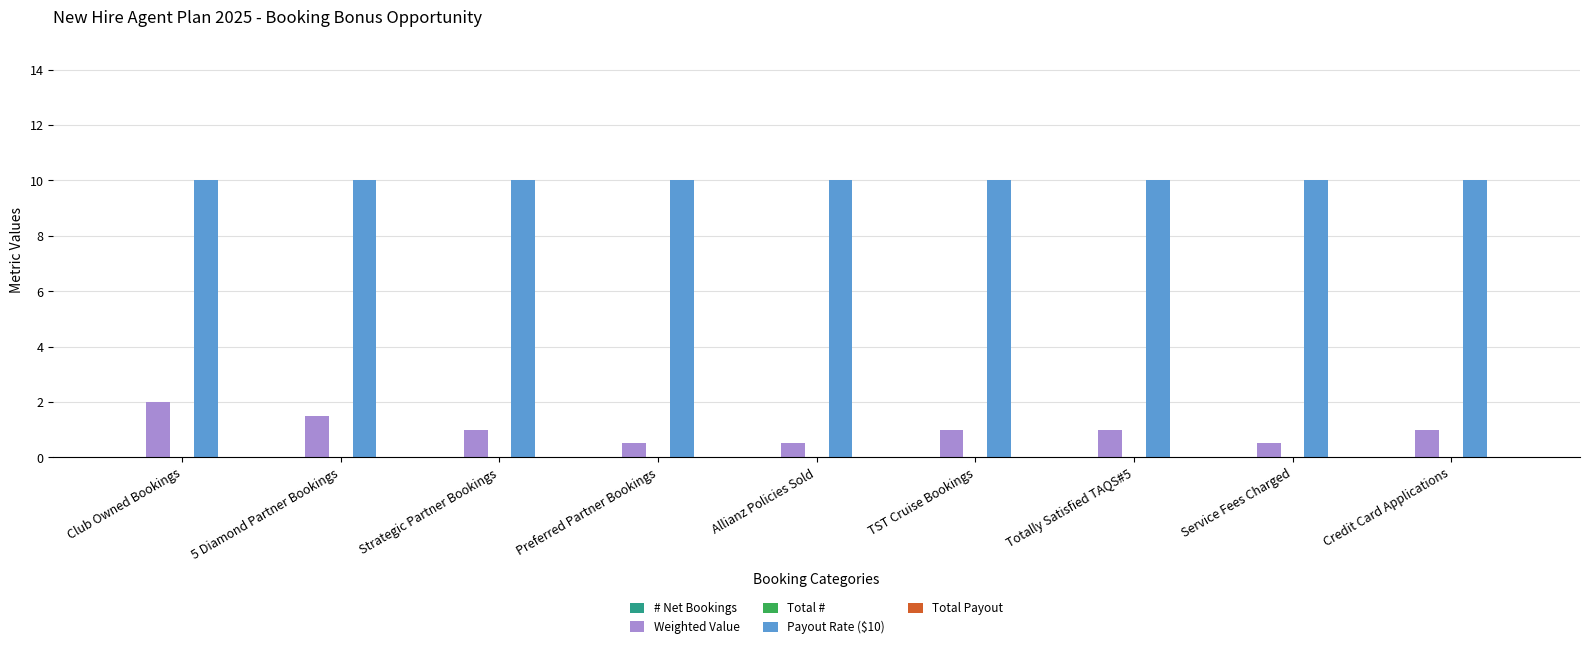

Reading left to right, extract all data points from this chart.

Weighted Value: Club Owned Bookings=2.0	5 Diamond Partner Bookings=1.5	Strategic Partner Bookings=1.0	Preferred Partner Bookings=0.5	Allianz Policies Sold=0.5	TST Cruise Bookings=1.0	Totally Satisfied TAQS#5=1.0	Service Fees Charged=0.5	Credit Card Applications=1.0
Payout Rate ($10): Club Owned Bookings=10.0	5 Diamond Partner Bookings=10.0	Strategic Partner Bookings=10.0	Preferred Partner Bookings=10.0	Allianz Policies Sold=10.0	TST Cruise Bookings=10.0	Totally Satisfied TAQS#5=10.0	Service Fees Charged=10.0	Credit Card Applications=10.0